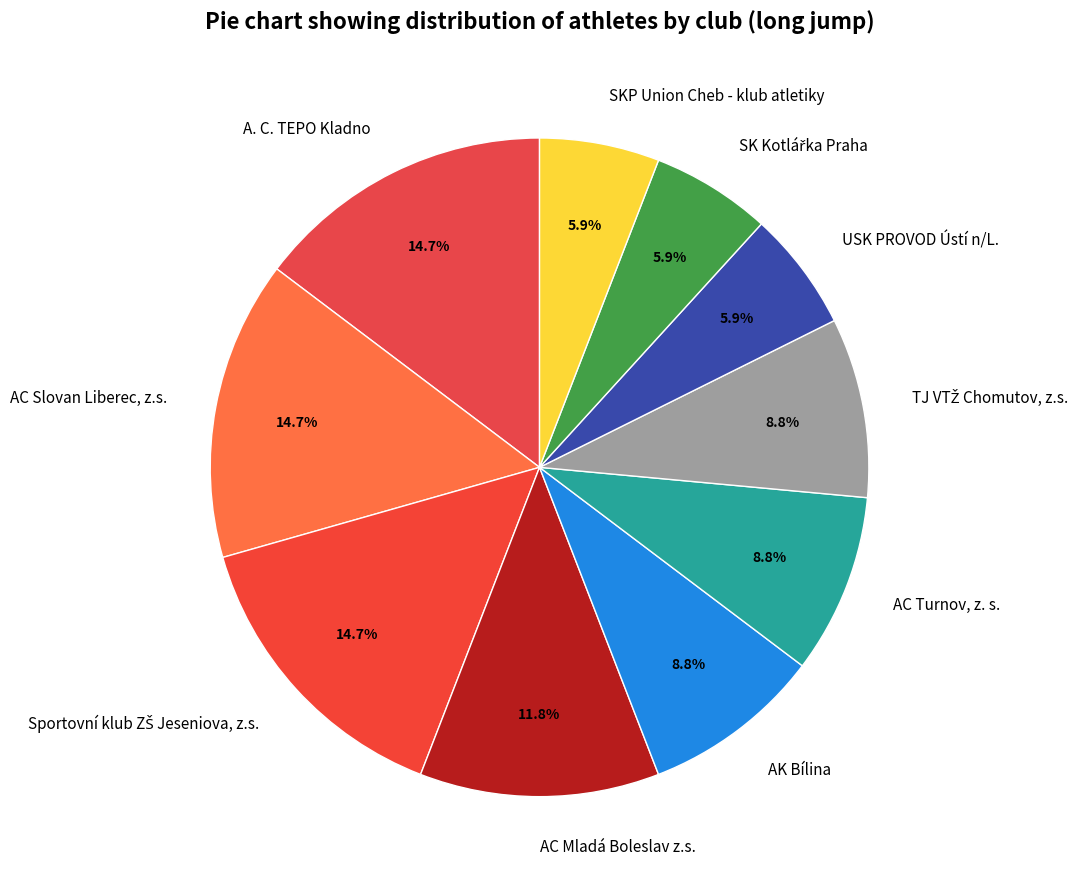

Does any single category account for the majority?

No